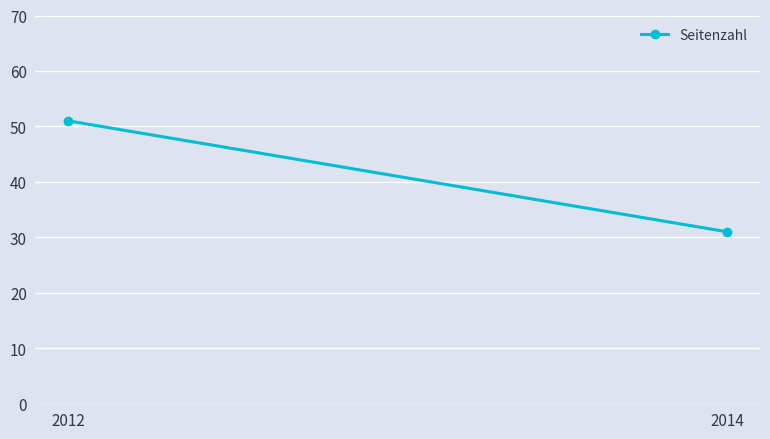

Reading left to right, transcribe all the data shown in this chart.

51	31